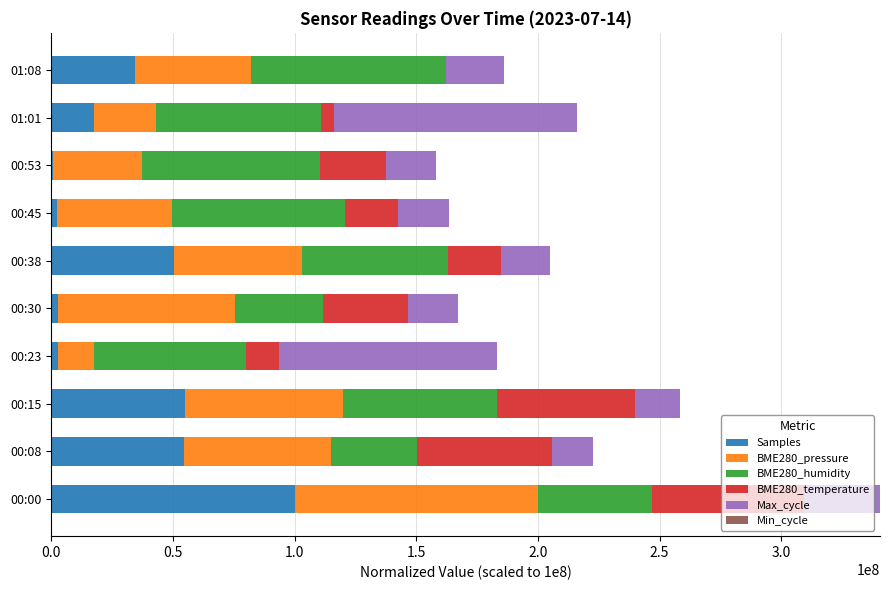

At which label does Samples reach its peak?

00:00